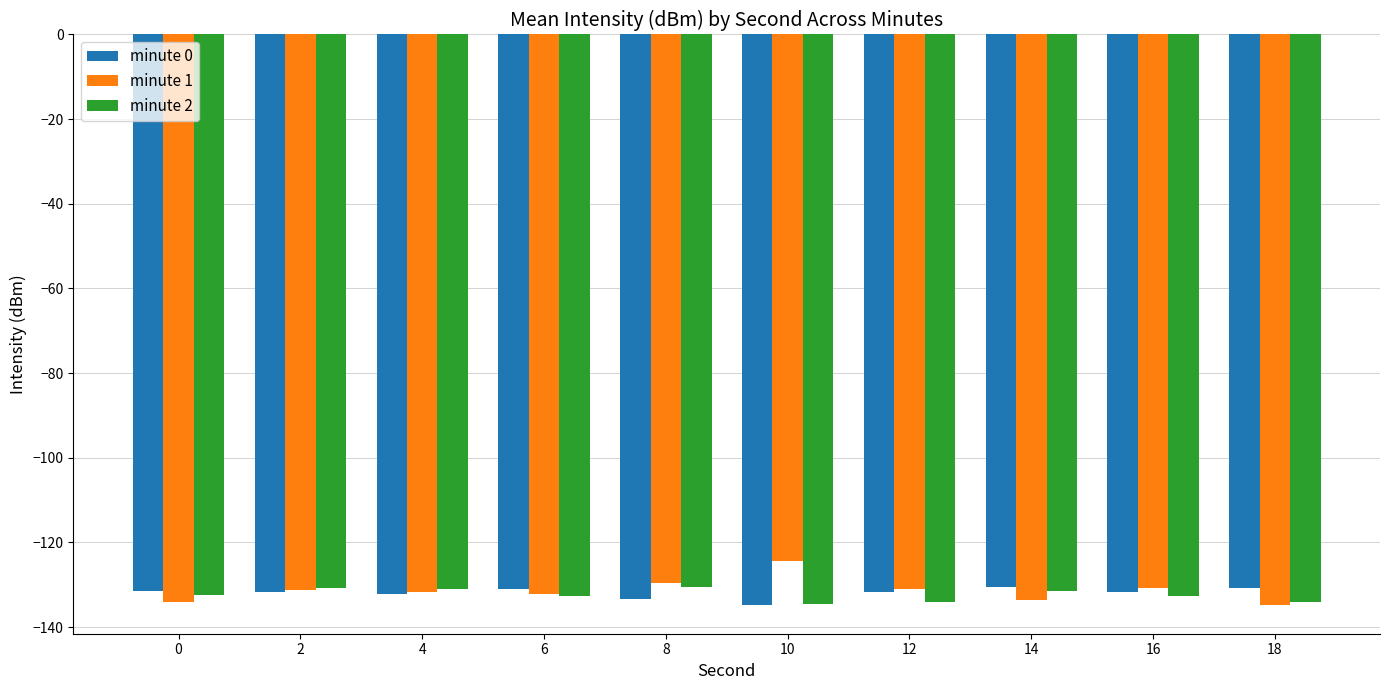

What is the approximate value of minute 0 at 6?

-130.9